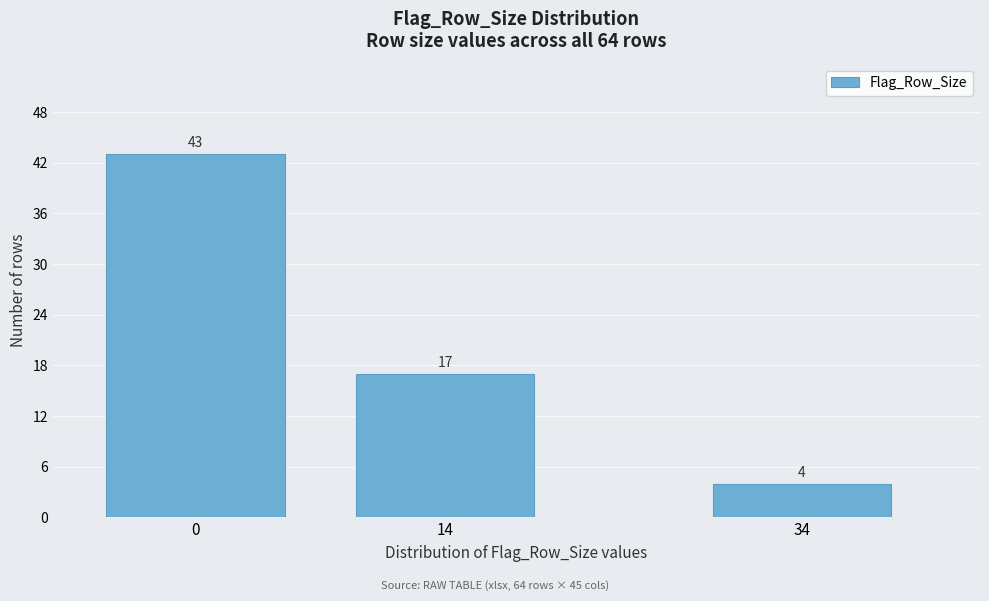

Reading left to right, transcribe all the data shown in this chart.

43	17	4